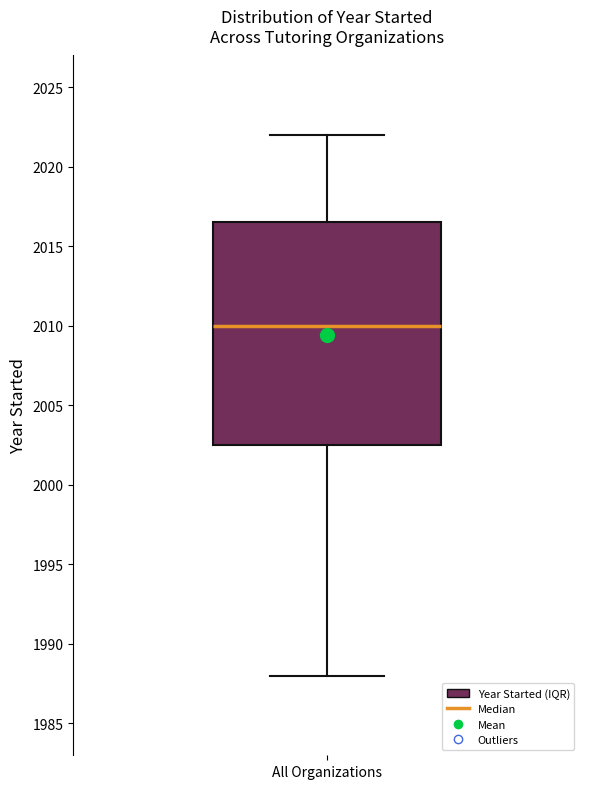

Transcribe this box plot: give where the median line is, the range the box spans, and where the two whiskers end, as read against the y-axis. The values are not printed on the chart, so give them approximately, as read against the axis.

median 2010.0, box 2002.5 to 2016.5, whiskers 1988.0 to 2022.0